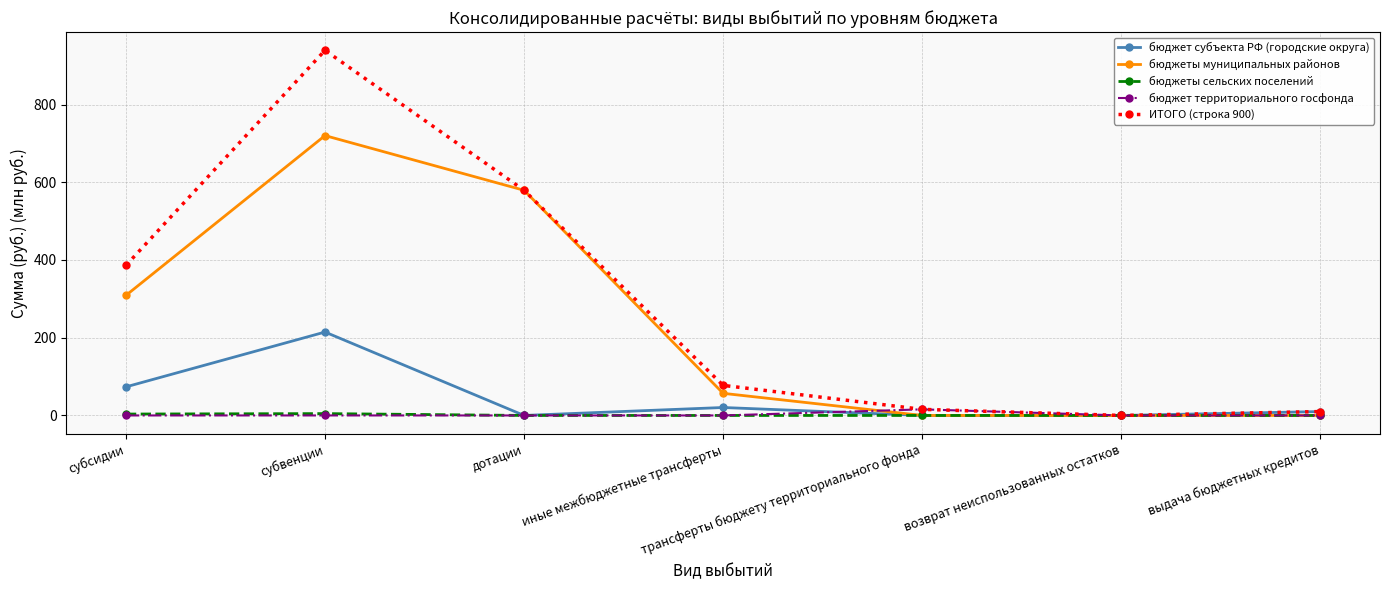

What are all the series names shown in the legend?

бюджет субъекта РФ (городские округа), бюджеты муниципальных районов, бюджеты сельских поселений, бюджет территориального госфонда, ИТОГО (строка 900)